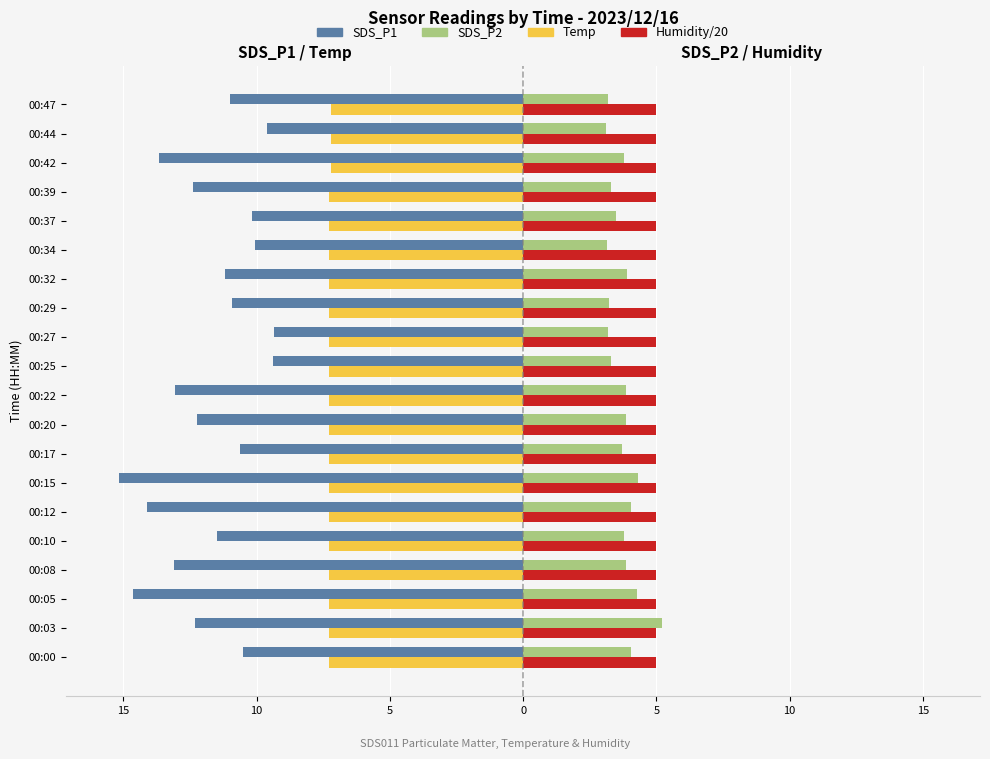

What are all the series names shown in the legend?

SDS_P1, SDS_P2, Temp, Humidity/20